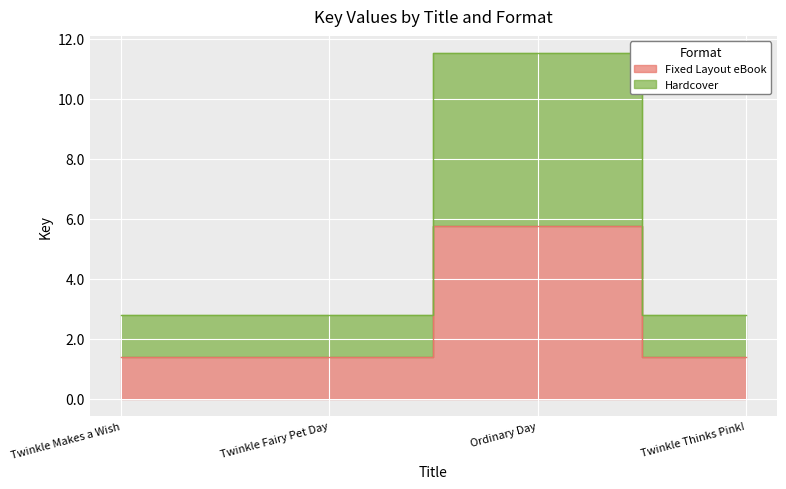

In Fixed Layout eBook, how many points are higher than both neighbors (excluding endpoints)?

1